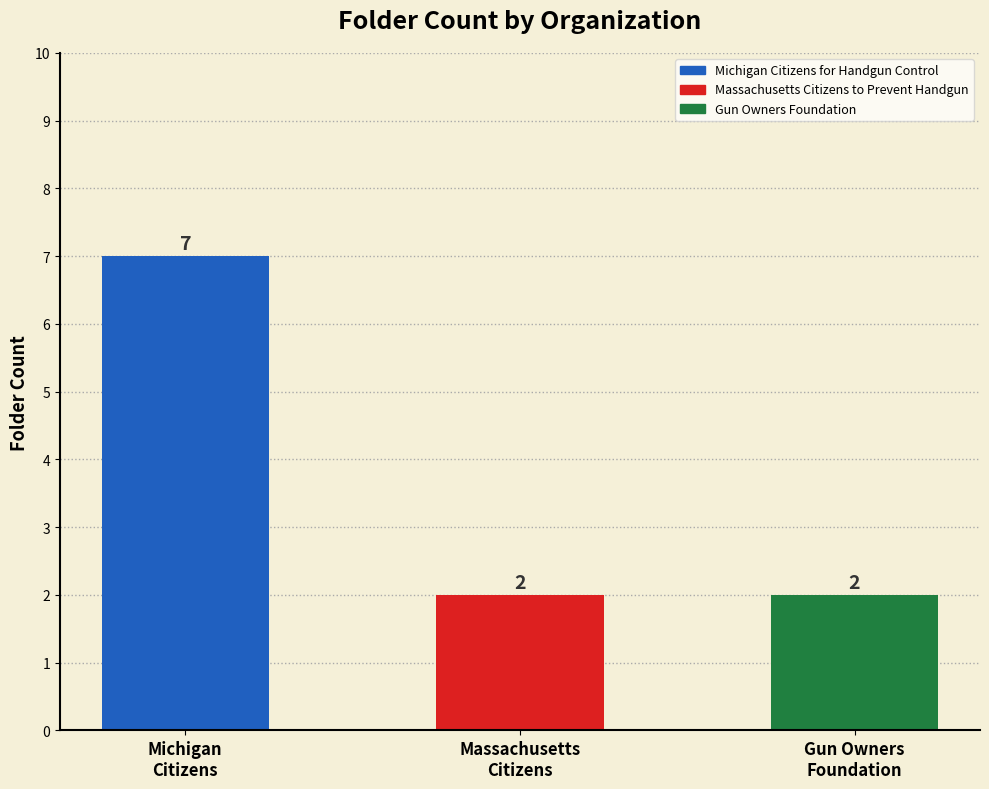

What is the maximum value shown in the chart?

7